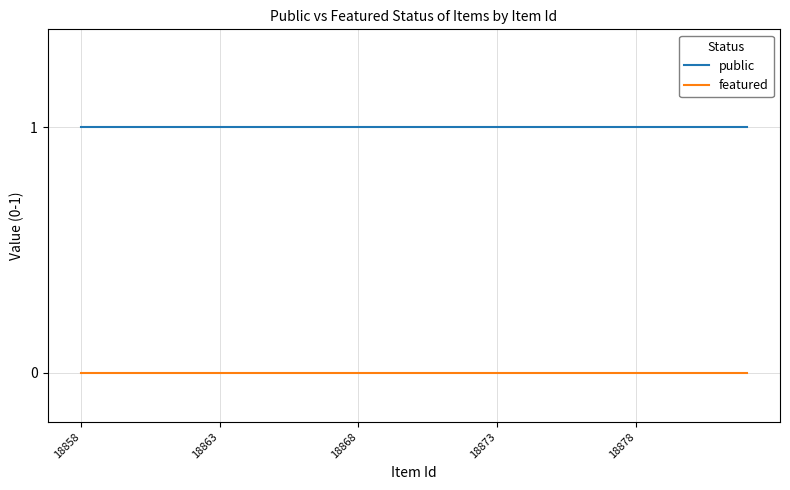

Count the number of categories in the chart.

25